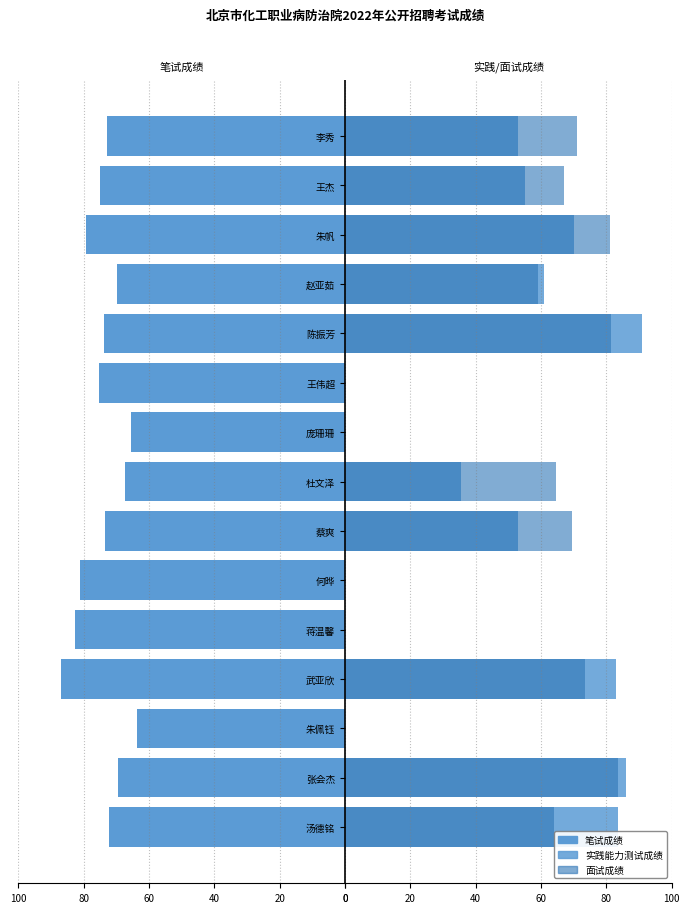

The 实践能力测试成绩 series shows 51.7 at 何晔. True or false?

False